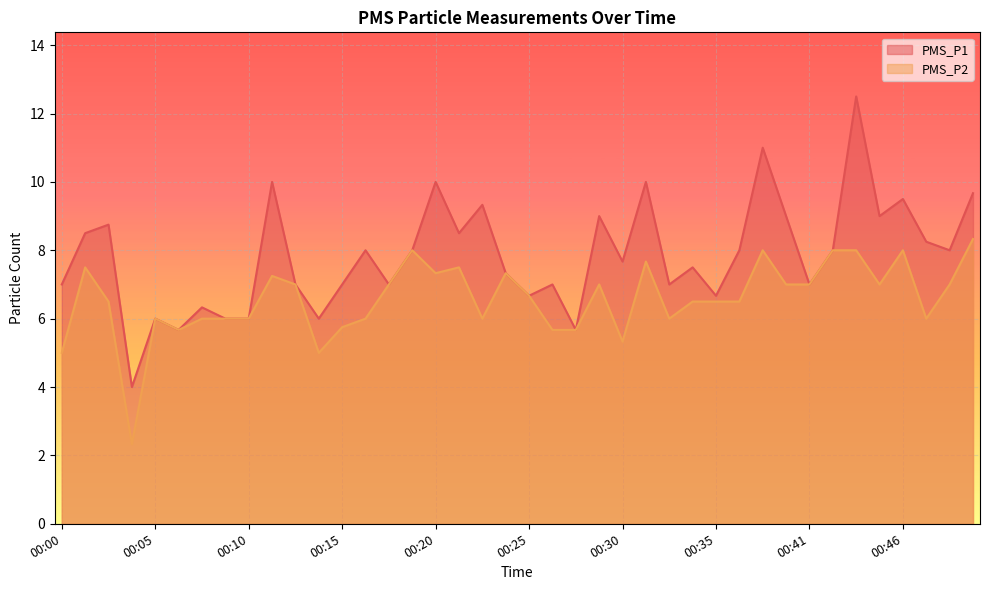

True or false: PMS_P1 and PMS_P2 intersect in this chart.

False